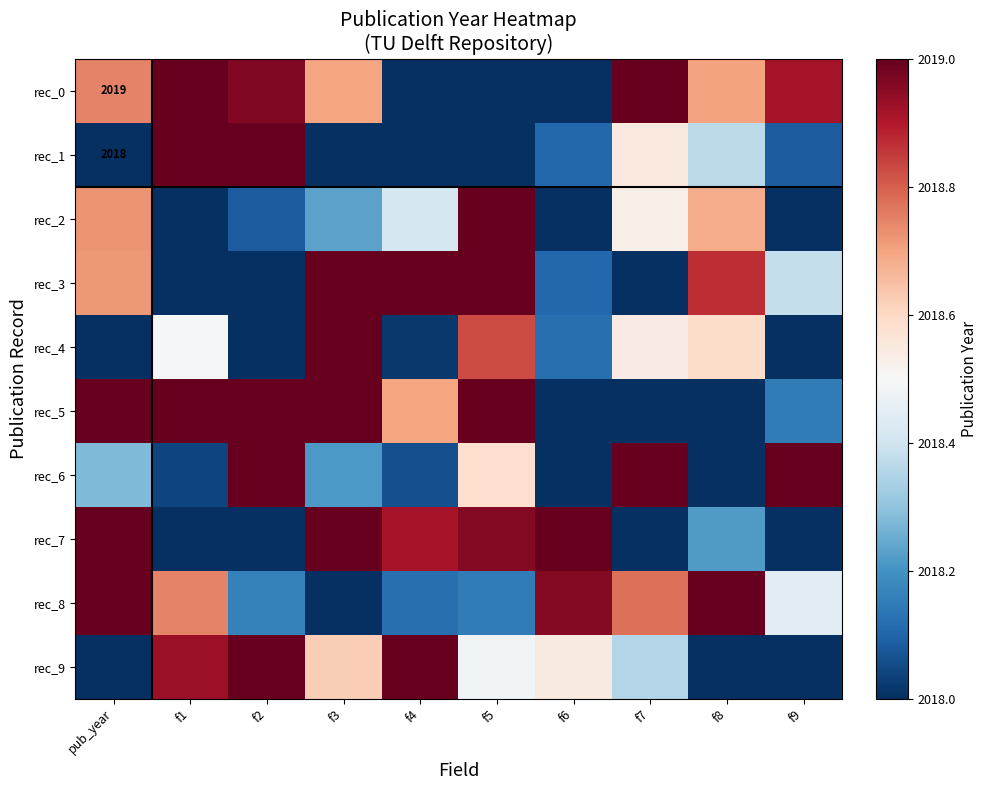

At which label does rec_2 reach its minimum?

f9